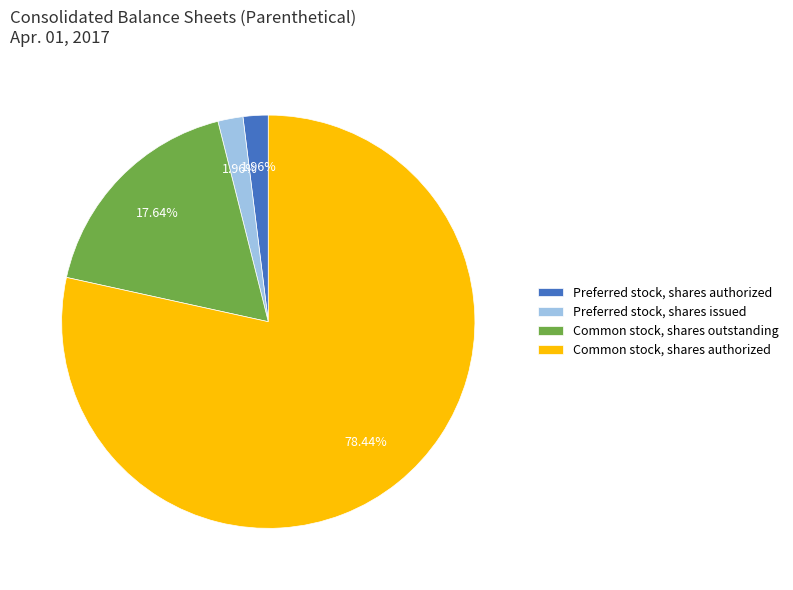

Approximately how many times larger is the value at Common stock, shares authorized compared to Preferred stock, shares issued?

40.0